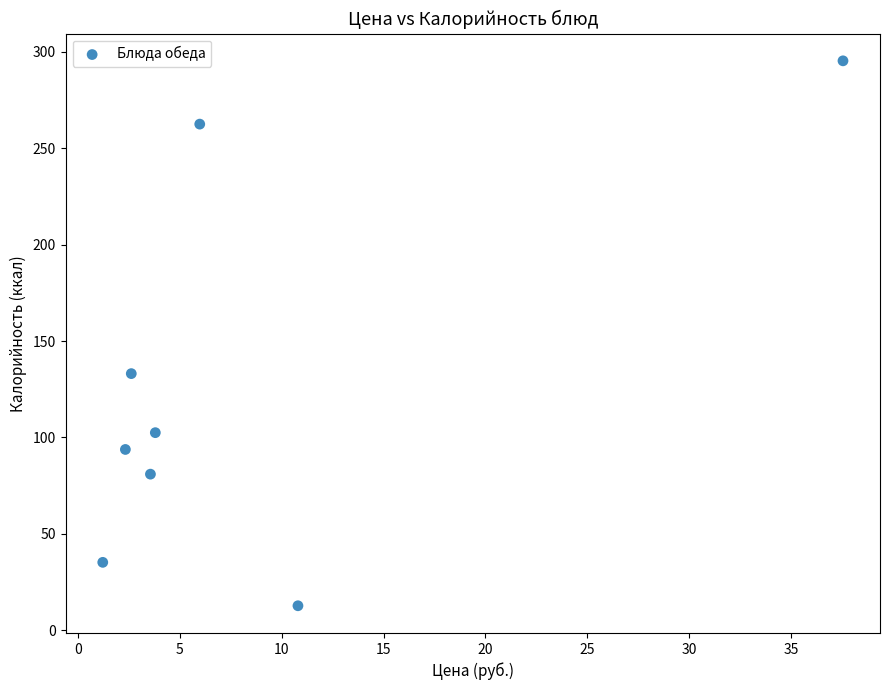

What Y value in the scatter plot is closest to 154?

133.1